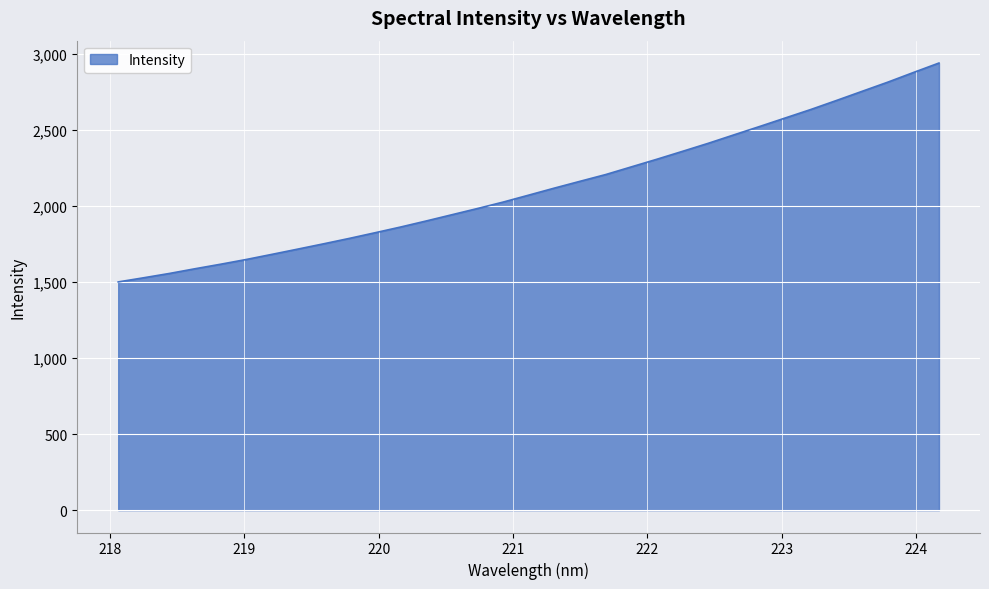

Reading left to right, transcribe all the data shown in this chart.

1499.6	1527.2	1555.5	1586.5	1616.3	1647.5	1681.2	1715.5	1750.1	1785.6	1822.6	1860.4	1900.2	1941.2	1982.2	2024.4	2070.3	2116.4	2161.1	2205.4	2255.9	2306.2	2358.2	2410.8	2466.1	2521.0	2577.0	2632.9	2692.0	2752.2	2812.2	2875.6	2938.1